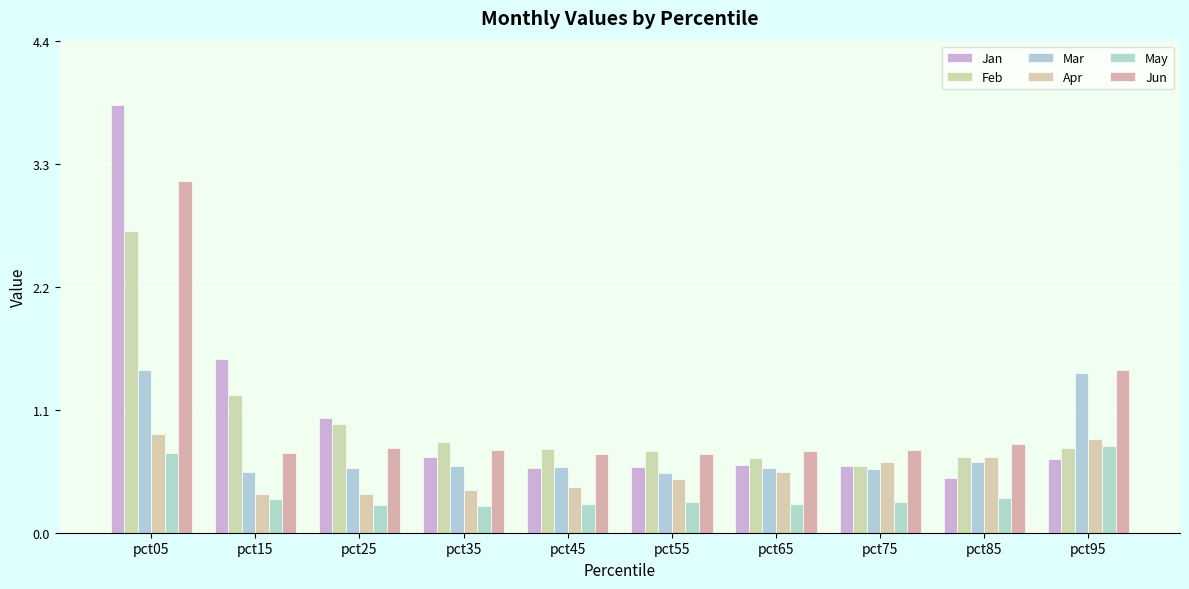

What is the value of the Apr bar at the 1st from the left?

0.9